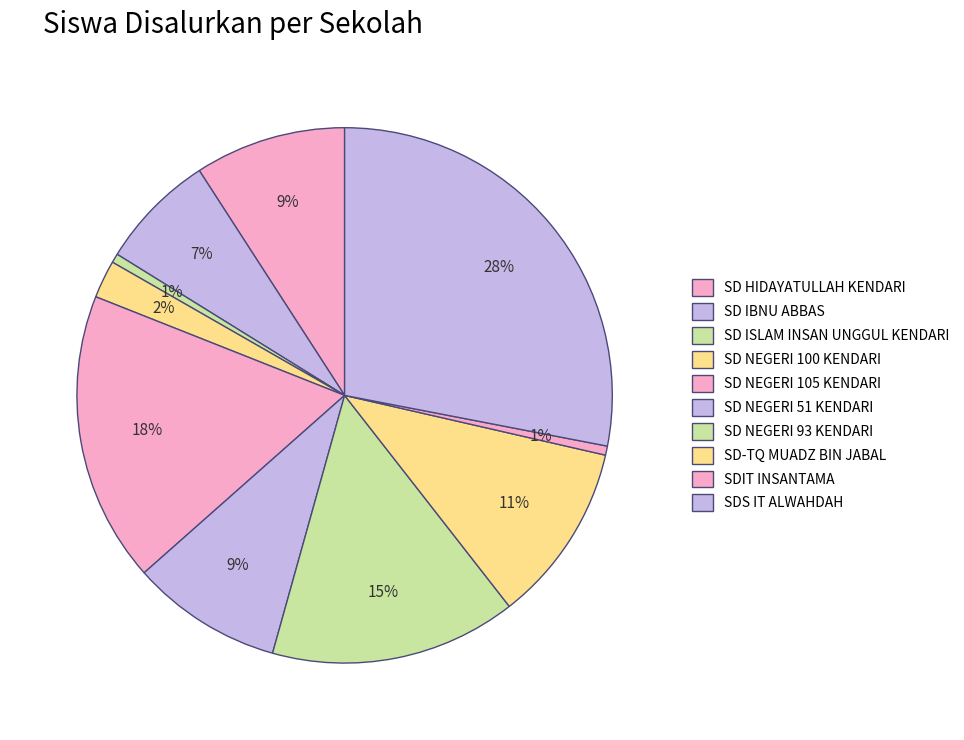

What is the change in value from SD IBNU ABBAS to SDIT INSANTAMA?

-71